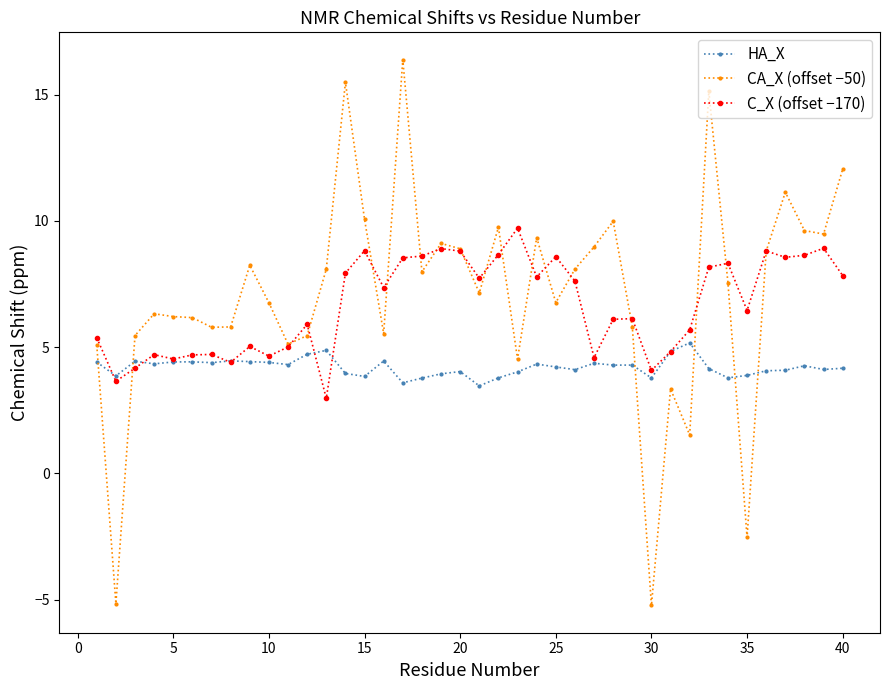

At how many categories does at least one series exceed 1?

40